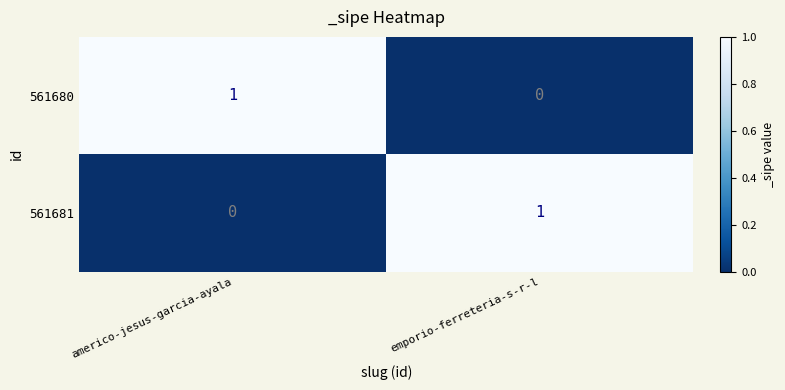

True or false: 561680 has a value of 1 at emporio-ferreteria-s-r-l.

False